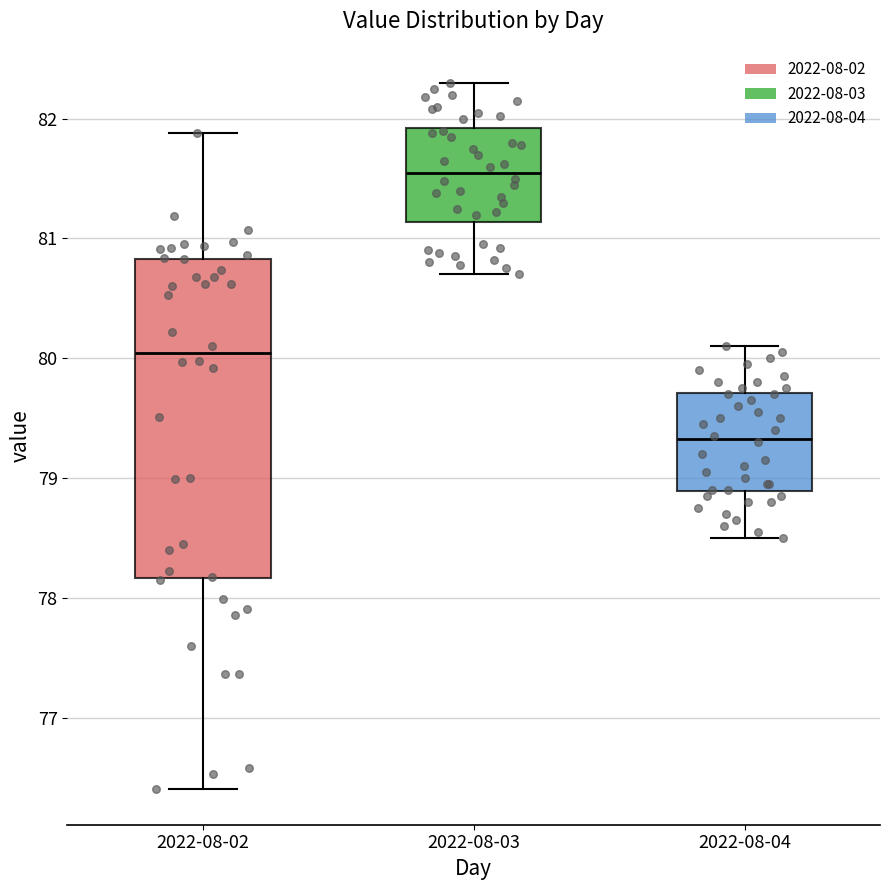

Reading left to right, transcribe this box plot: for each box, give where its median line is, the range the box spans, and where its two whiskers end, as read against the y-axis. The values are not printed on the chart, so give them approximately, as read against the axis.

2022-08-02: median 80.0, box 78.2 to 80.8, whiskers 76.4 to 81.9
2022-08-03: median 81.6, box 81.1 to 81.9, whiskers 80.7 to 82.3
2022-08-04: median 79.3, box 78.9 to 79.7, whiskers 78.5 to 80.1